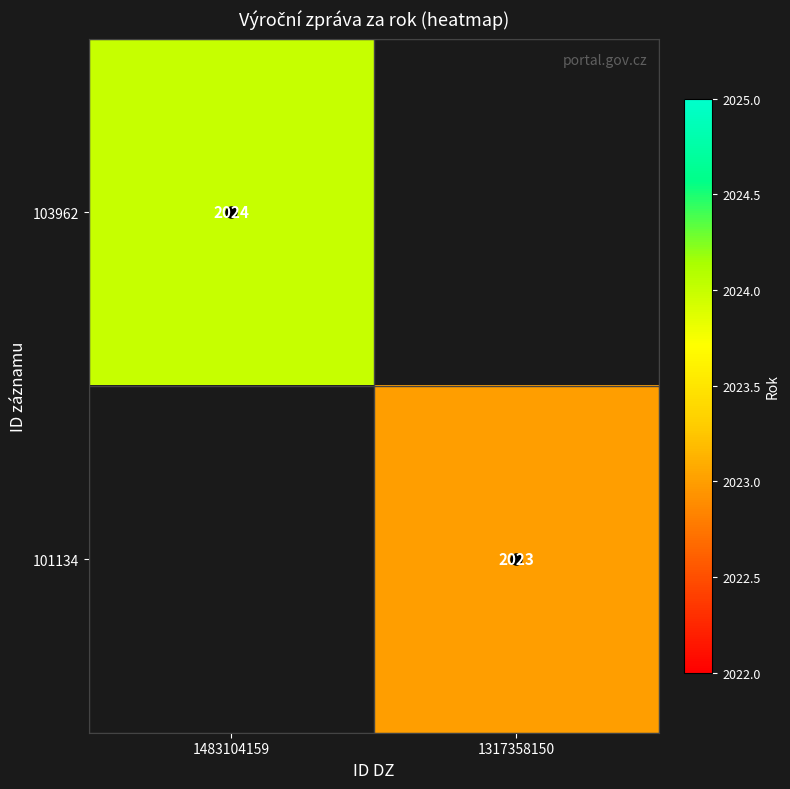

List the labels in order of 103962 value, largest first.

1483104159, 1317358150